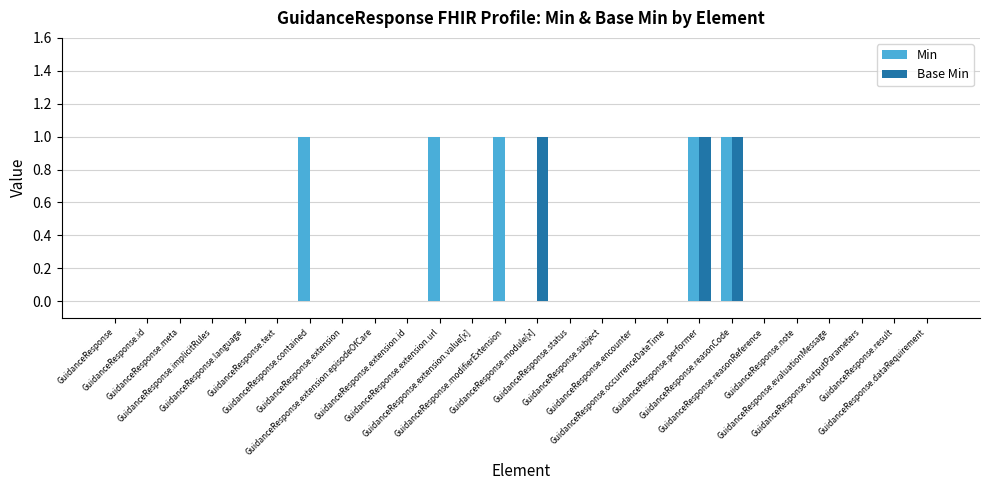

What is the sum of all Base Min values?

3